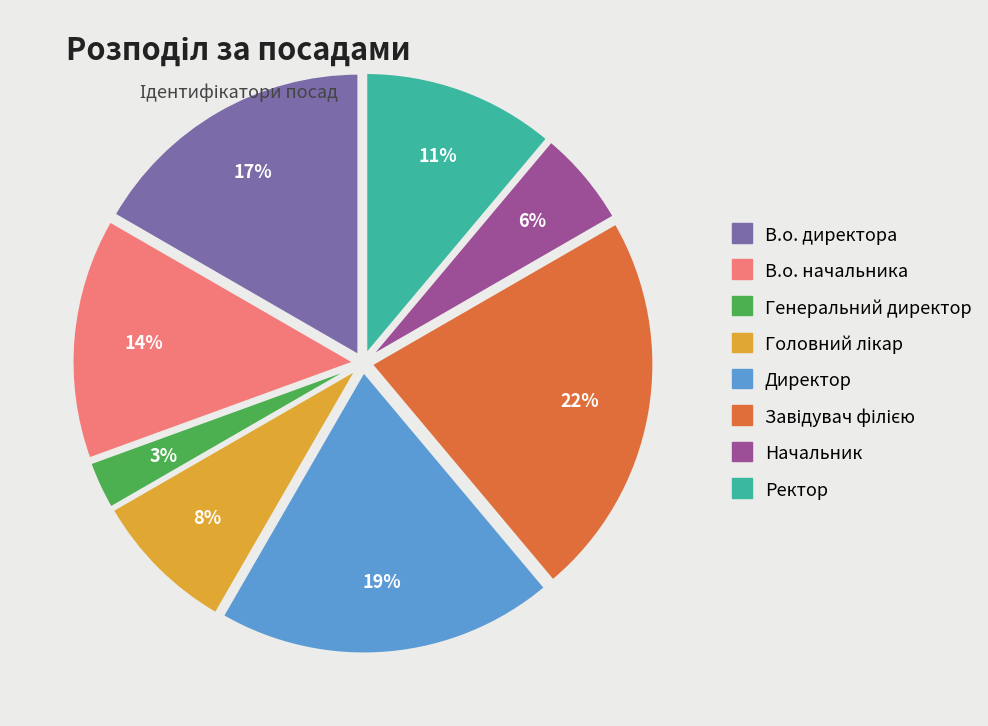

How many slices are in this pie chart?

8